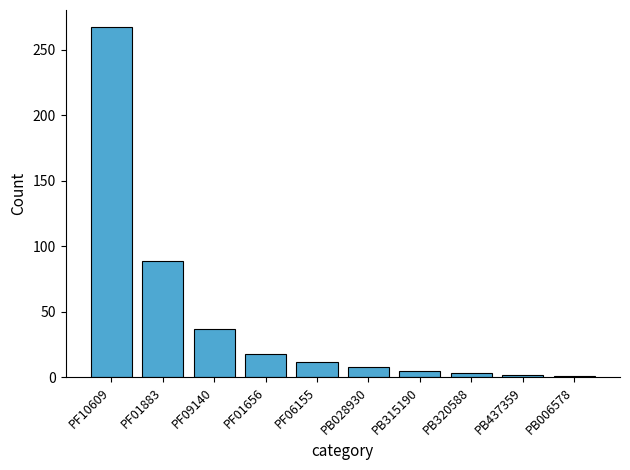

How many bars are there in total?

10